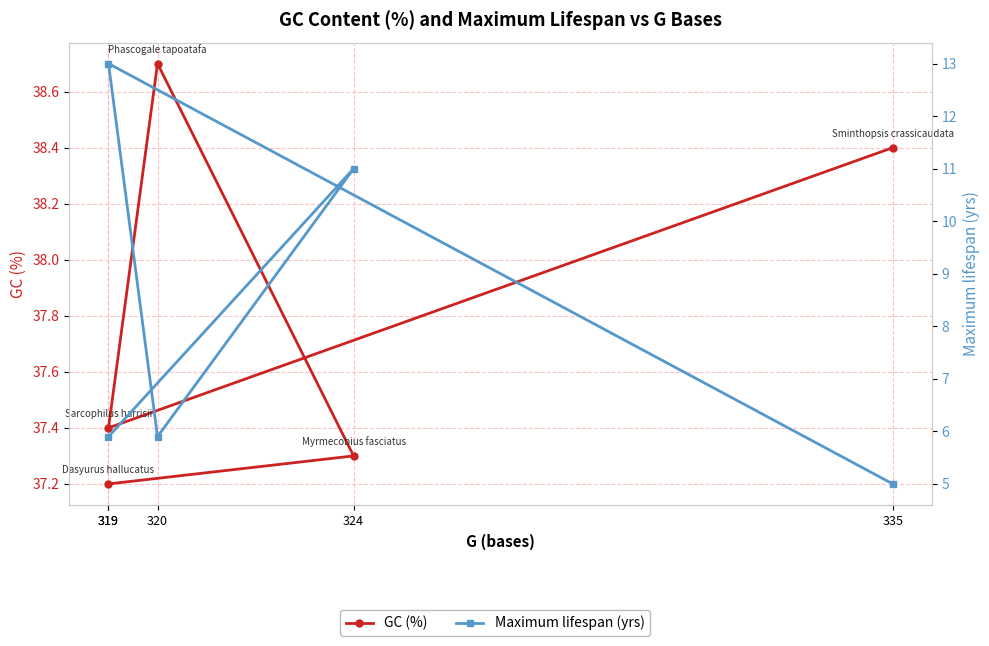

What is the lowest value of the Maximum lifespan (yrs) series?

5.0